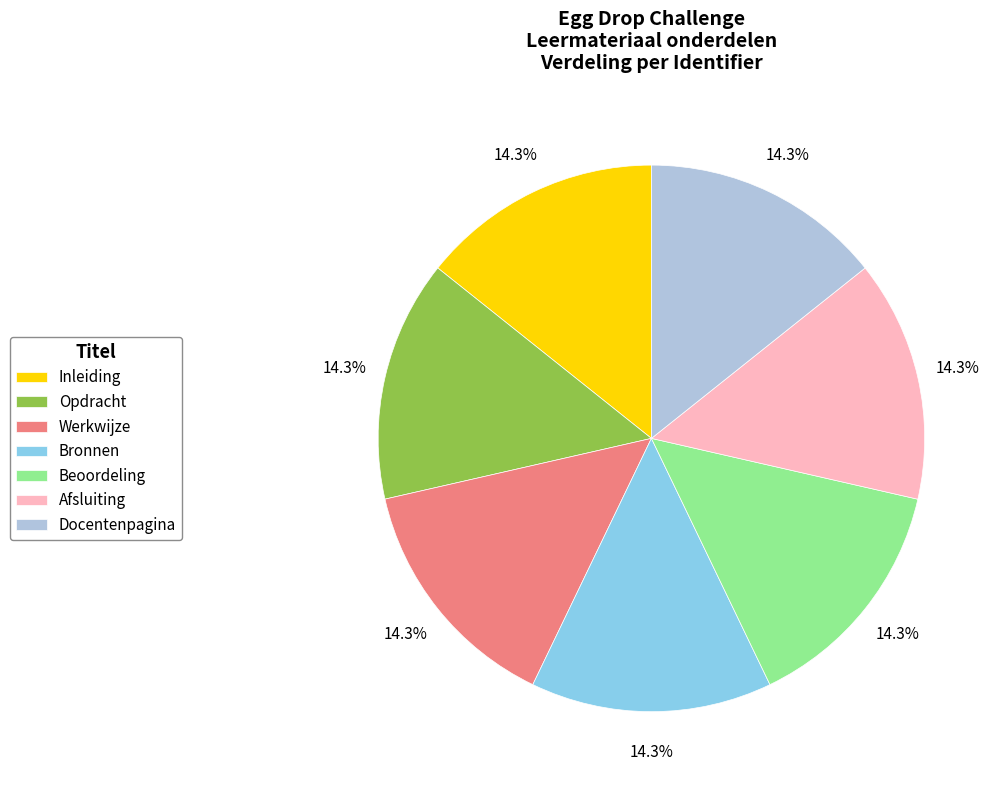

Combined, what portion of the pie is Opdracht and Afsluiting?

28.6%